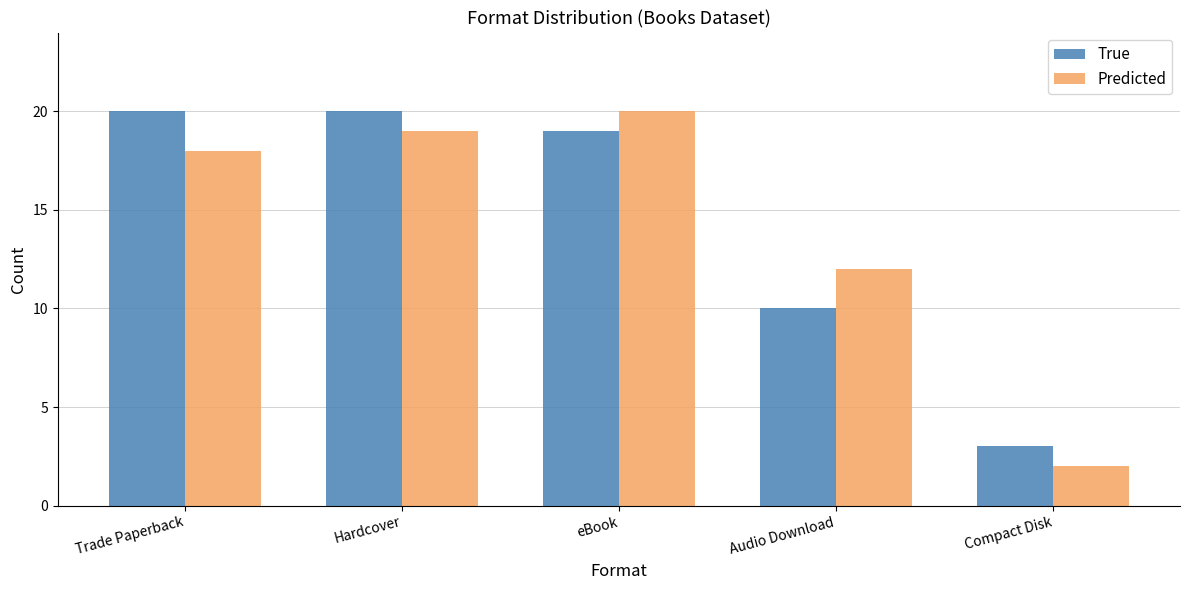

Reading right to left, transcribe all the data shown in this chart.

True: Compact Disk=3	Audio Download=10	eBook=19	Hardcover=20	Trade Paperback=20
Predicted: Compact Disk=2	Audio Download=12	eBook=20	Hardcover=19	Trade Paperback=18